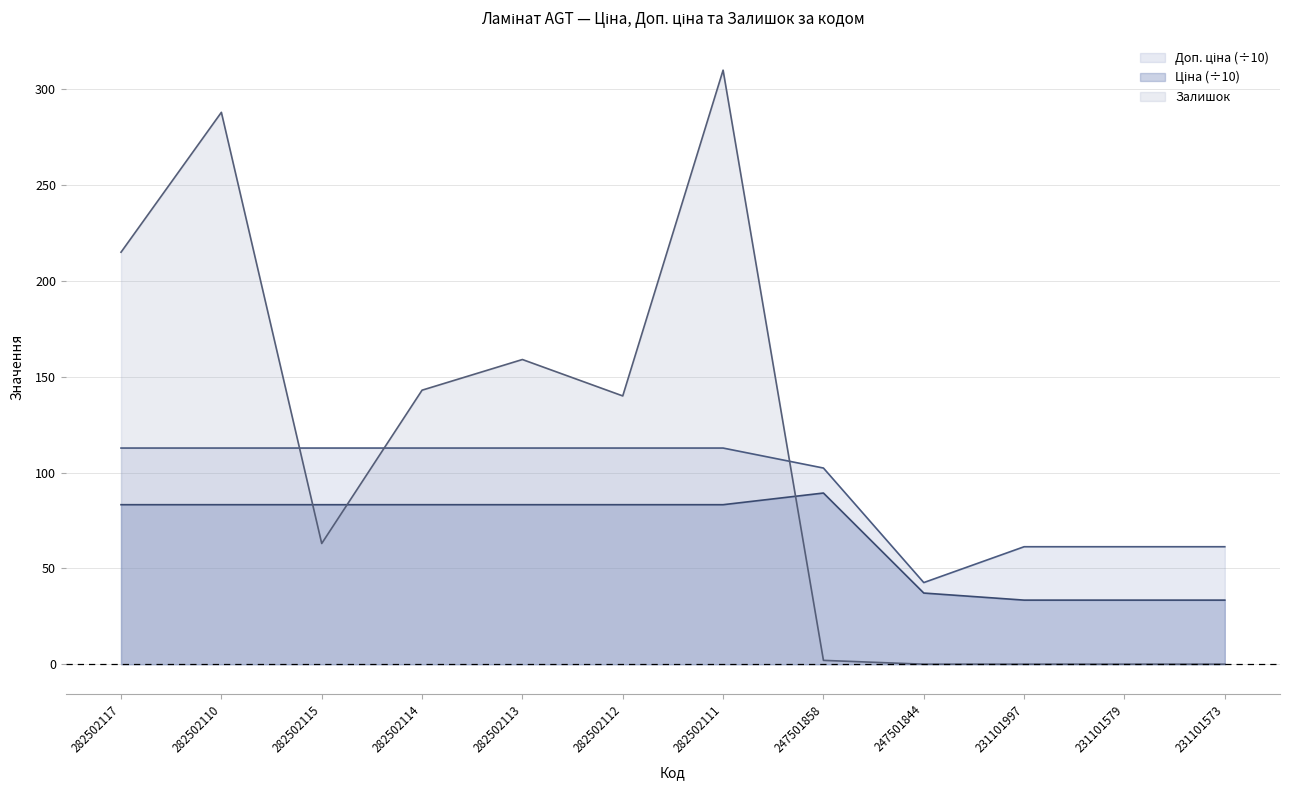

What are all the series names shown in the legend?

Ціна, Доп. ціна, Залишок